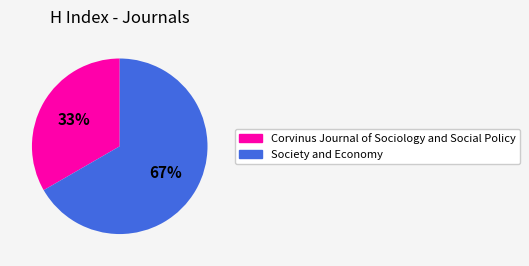

Which slice is the smallest?

Corvinus Journal of Sociology and Social Policy